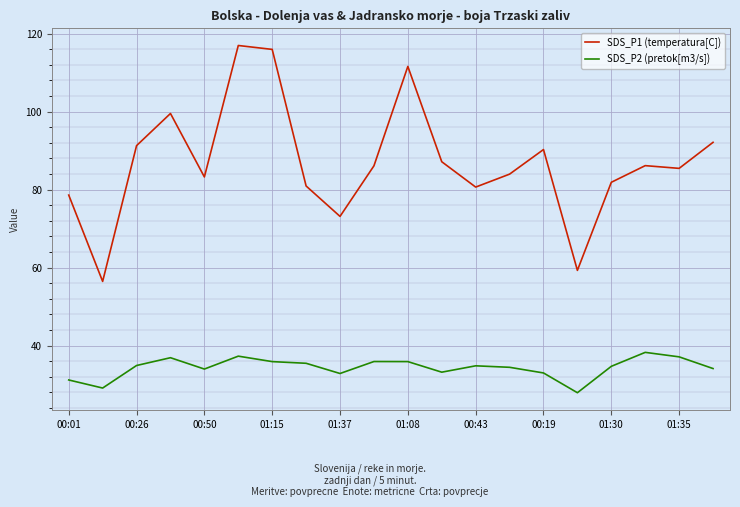

What is the sum of all SDS_P1 (temperatura[C]) values?

1740.8